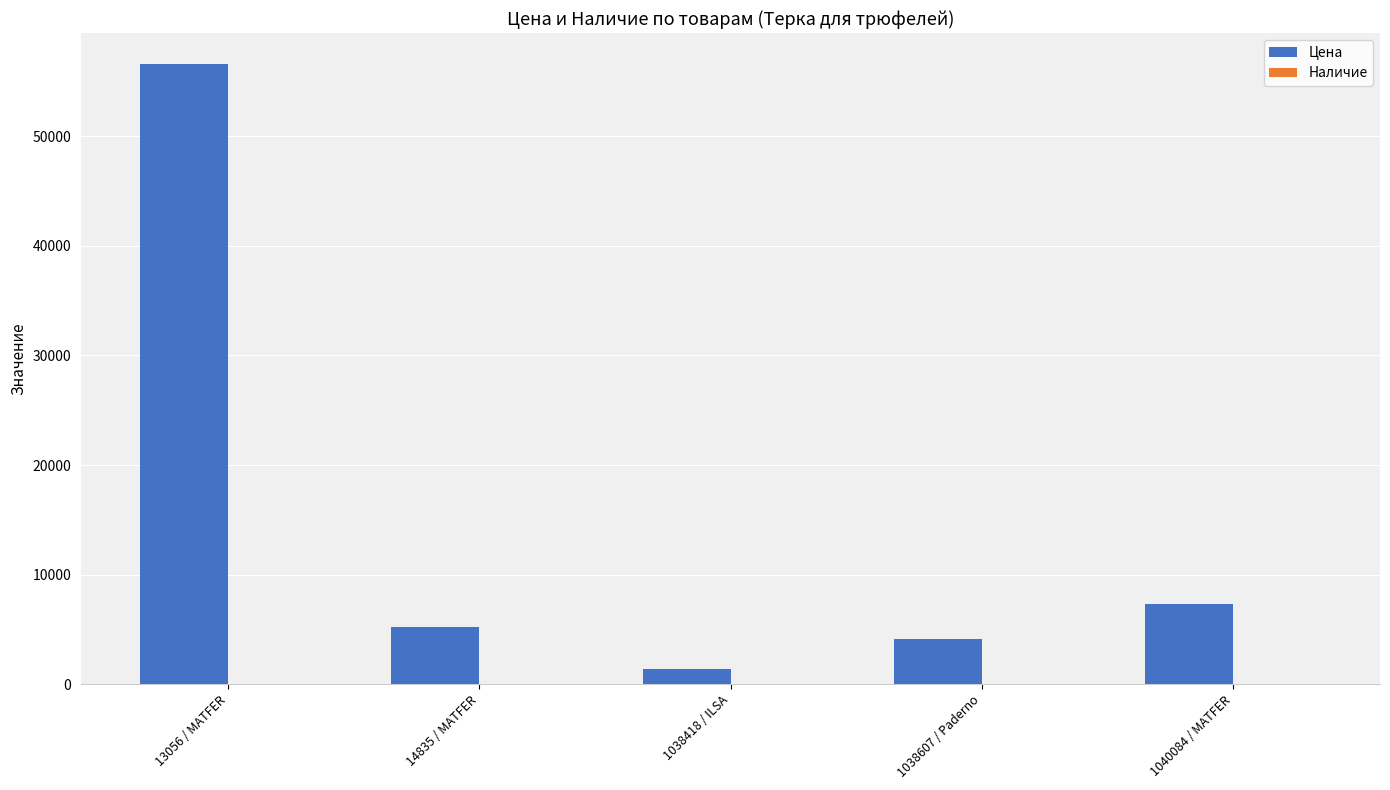

What is the greatest value displayed?

56595